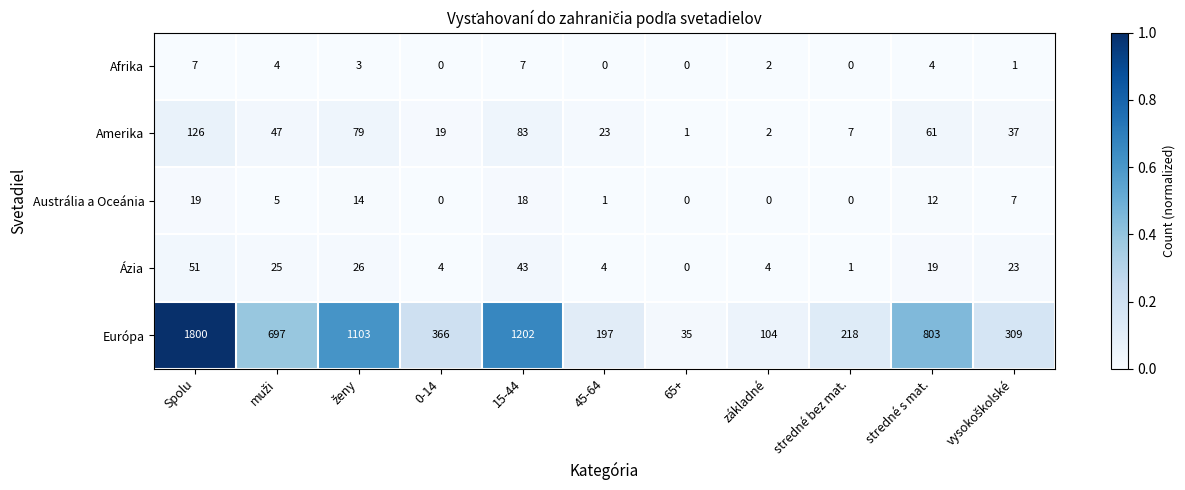

True or false: Afrika has a value of 7 at 15-44.

True